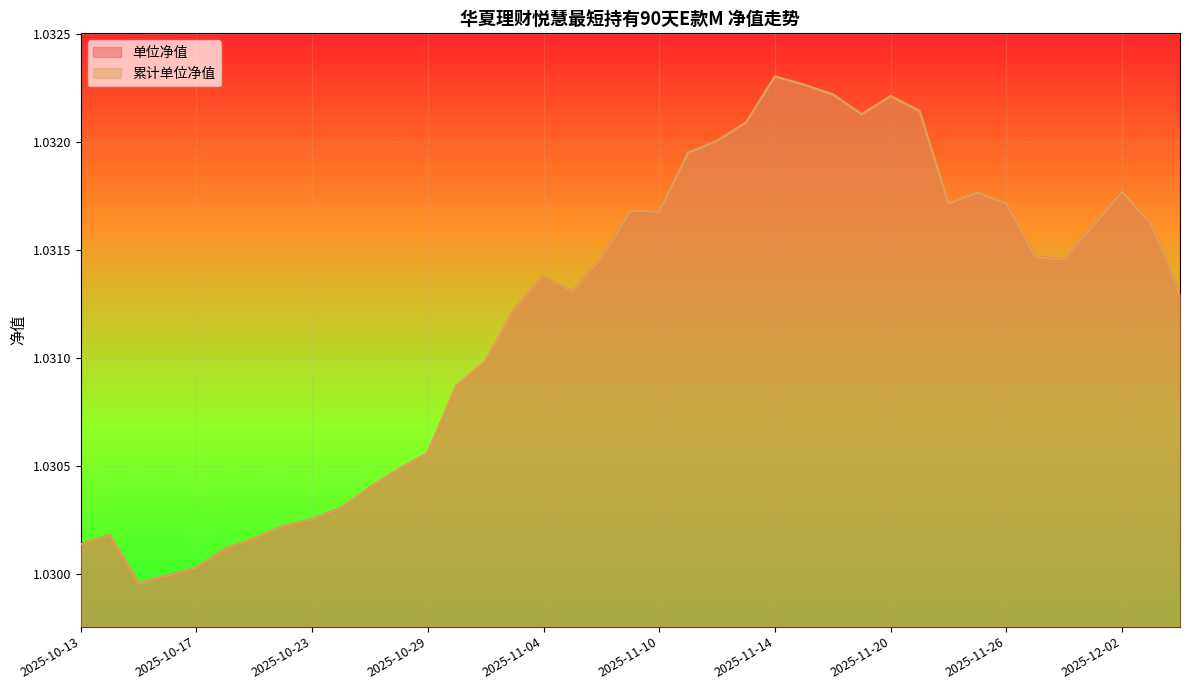

True or false: 累计单位净值 and 单位净值 cross at least once.

False